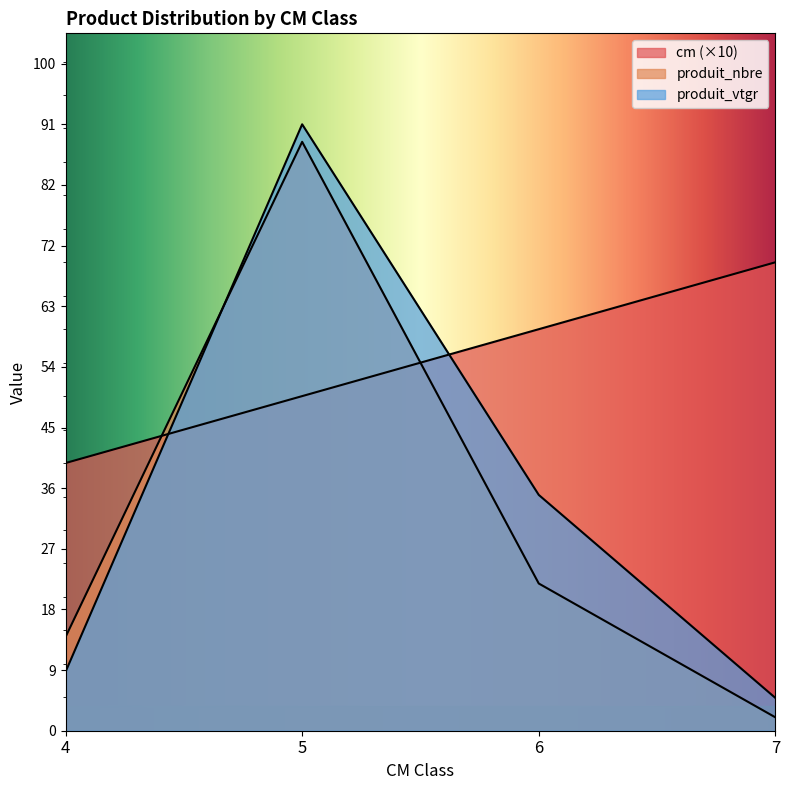

What is the difference between the produit_nbre values at 7 and 4?

12.0